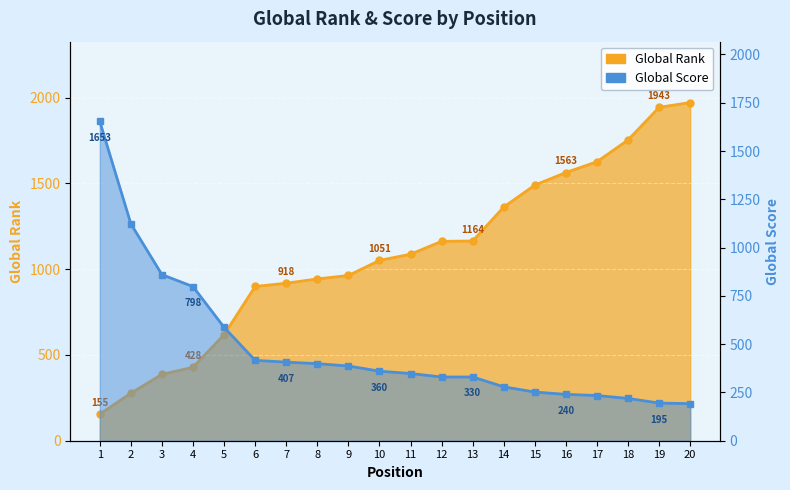

How many data points in Global Score are less than 360?

10